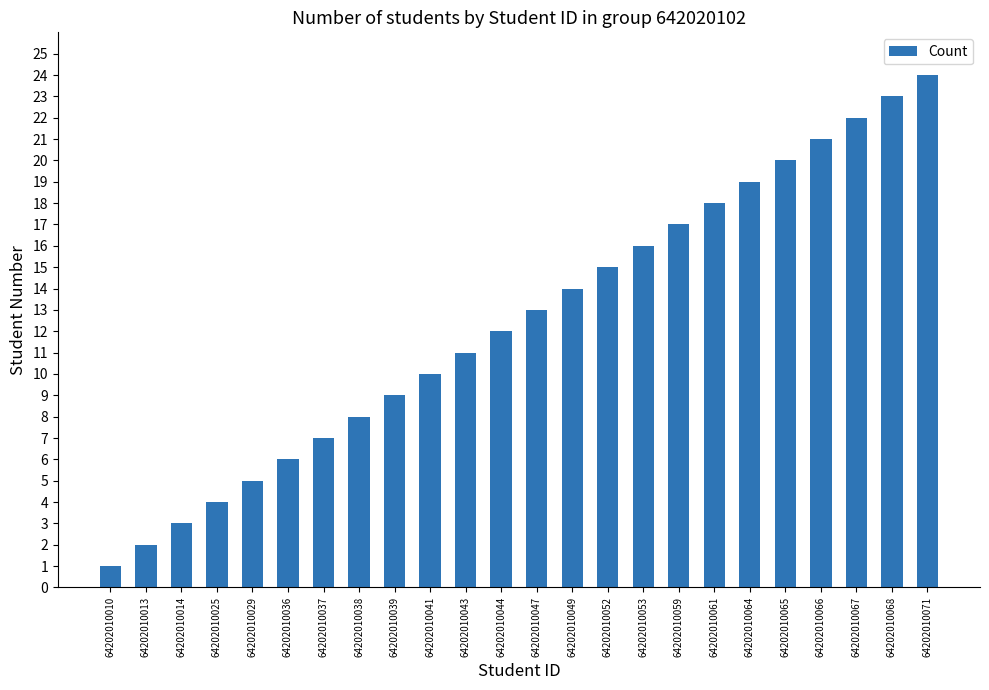

Between 64202010037 and 64202010013, which is larger?

64202010037